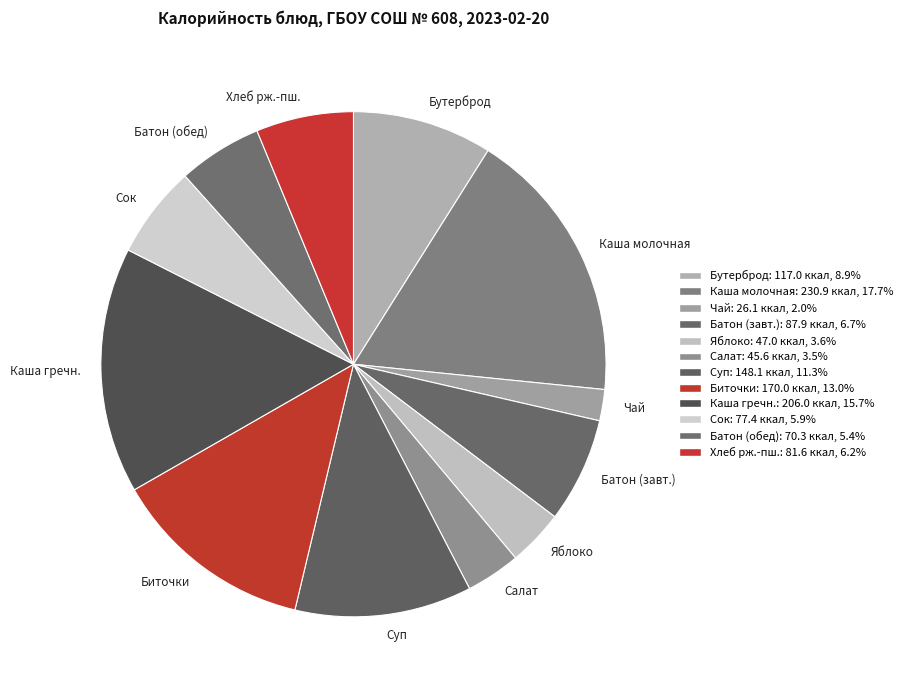

How many slices are in this pie chart?

12